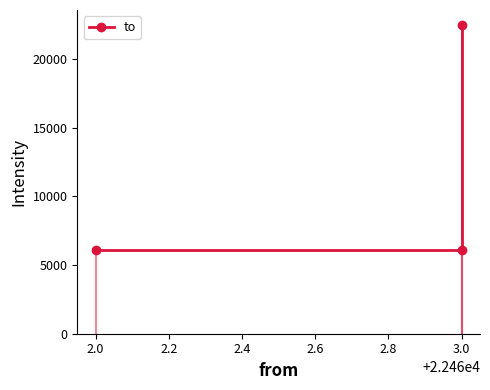

What is the difference between the maximum and minimum values?

16351